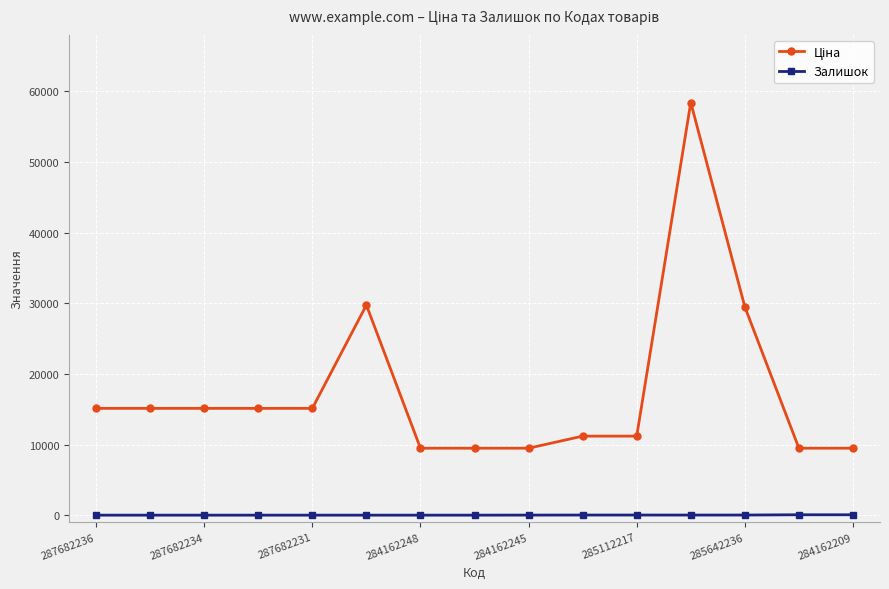

What is the maximum value shown in the chart?

58426.5